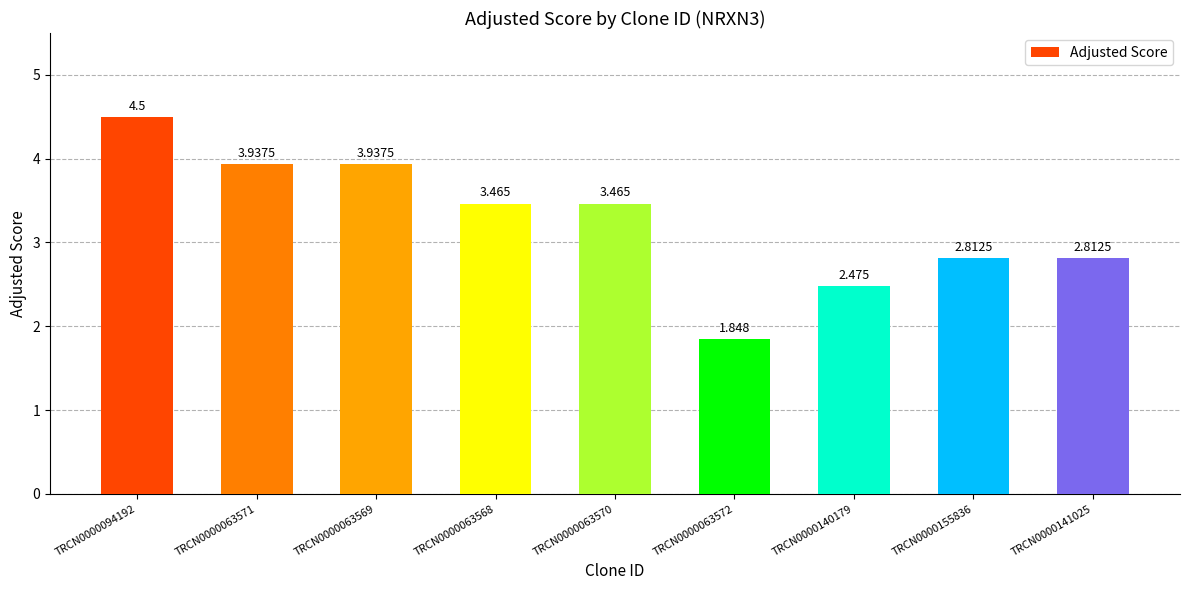

Reading left to right, transcribe all the data shown in this chart.

4.5	3.9	3.9	3.5	3.5	1.8	2.5	2.8	2.8